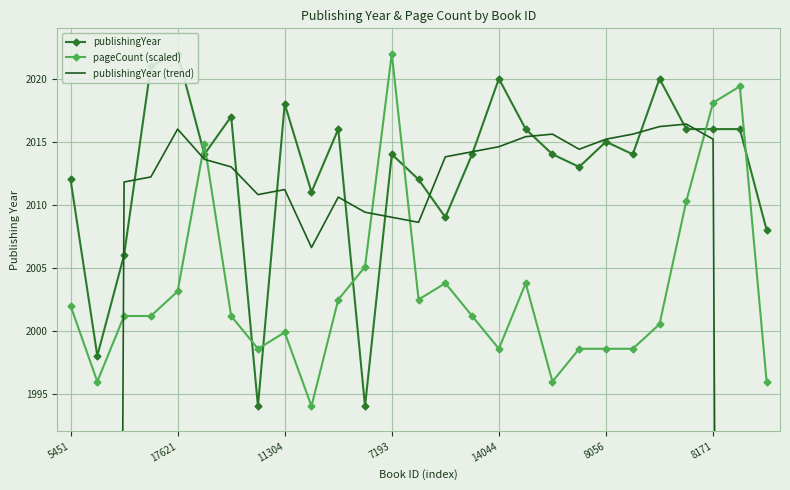

How many distinct data groups are displayed?

3